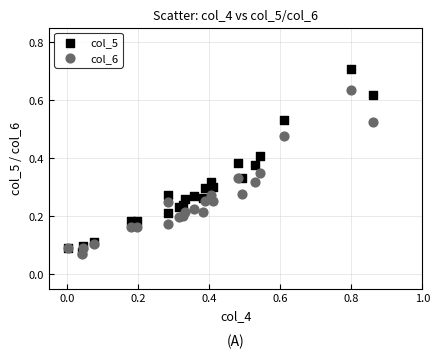

What are all the series names shown in the legend?

col_5, col_6